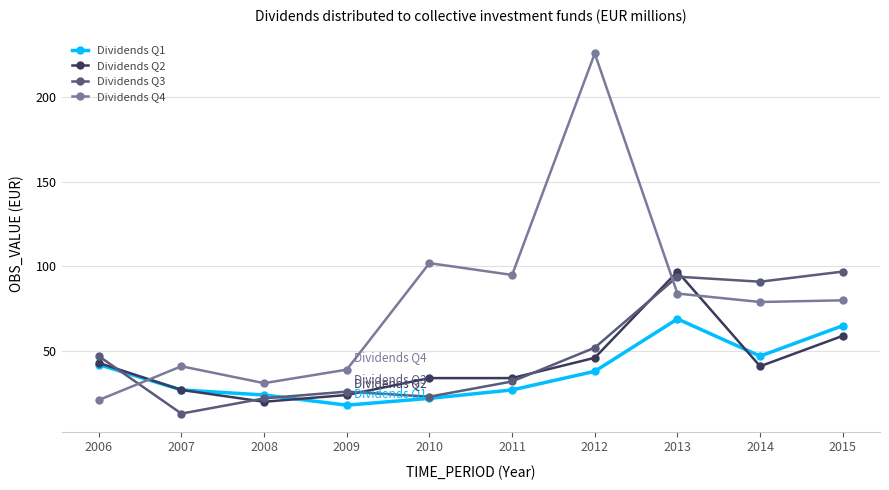

Is it true that Dividends Q4 equals 35 at 2014?

False